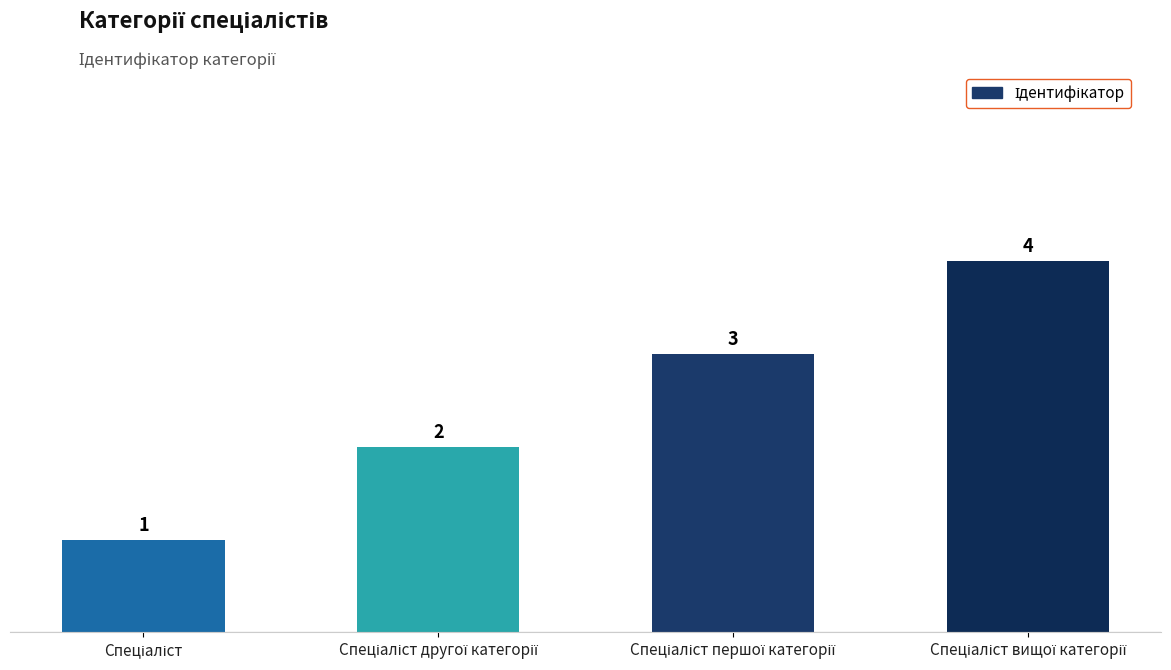

What is the sum of all values?

10